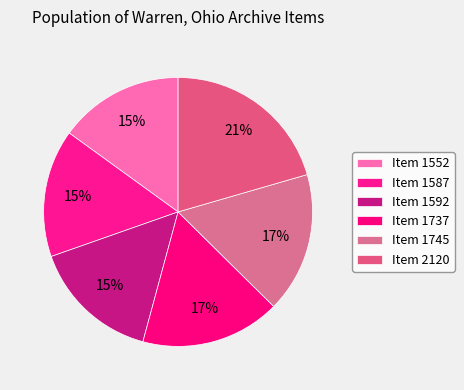

Rank the categories by value from highest to lowest.

Item 2120, Item 1745, Item 1737, Item 1592, Item 1587, Item 1552